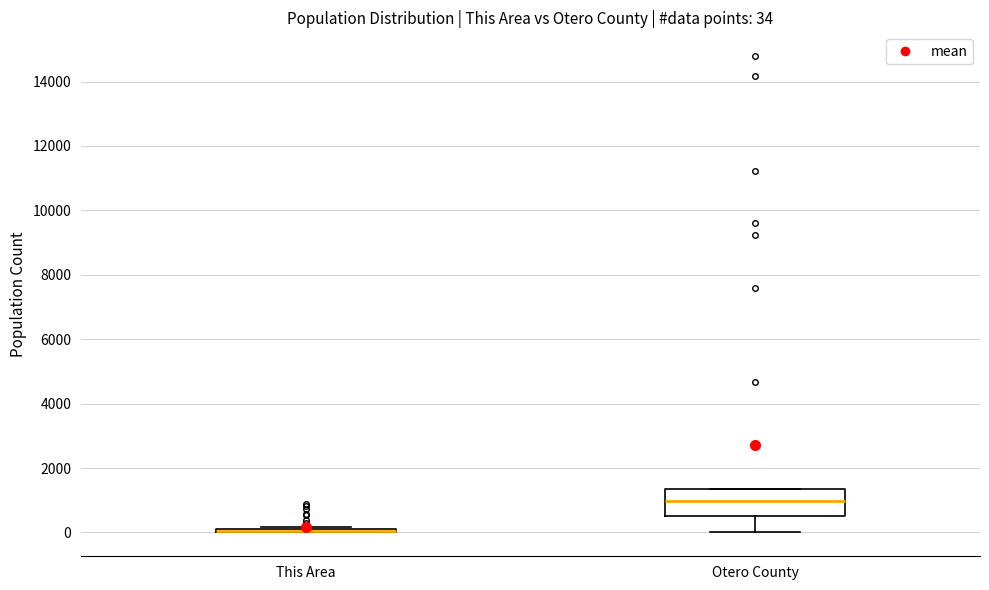

Comparing the boxes themselves (not the whiskers), which one is the tallest?

Otero County